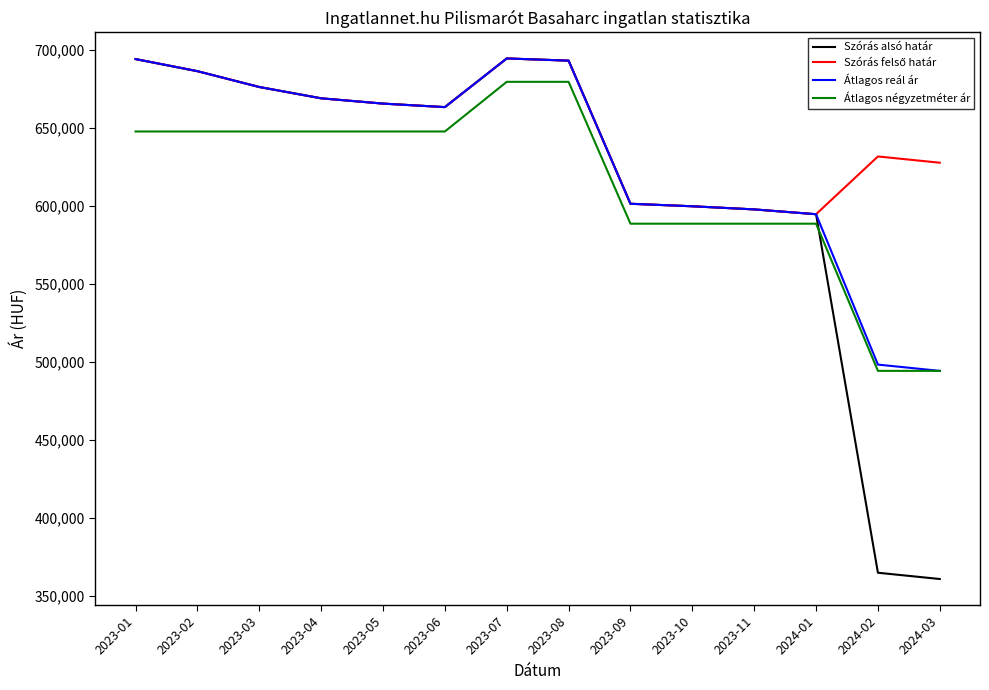

How many times do Szórás alsó határ and Átlagos négyzetméter ár cross each other?

1